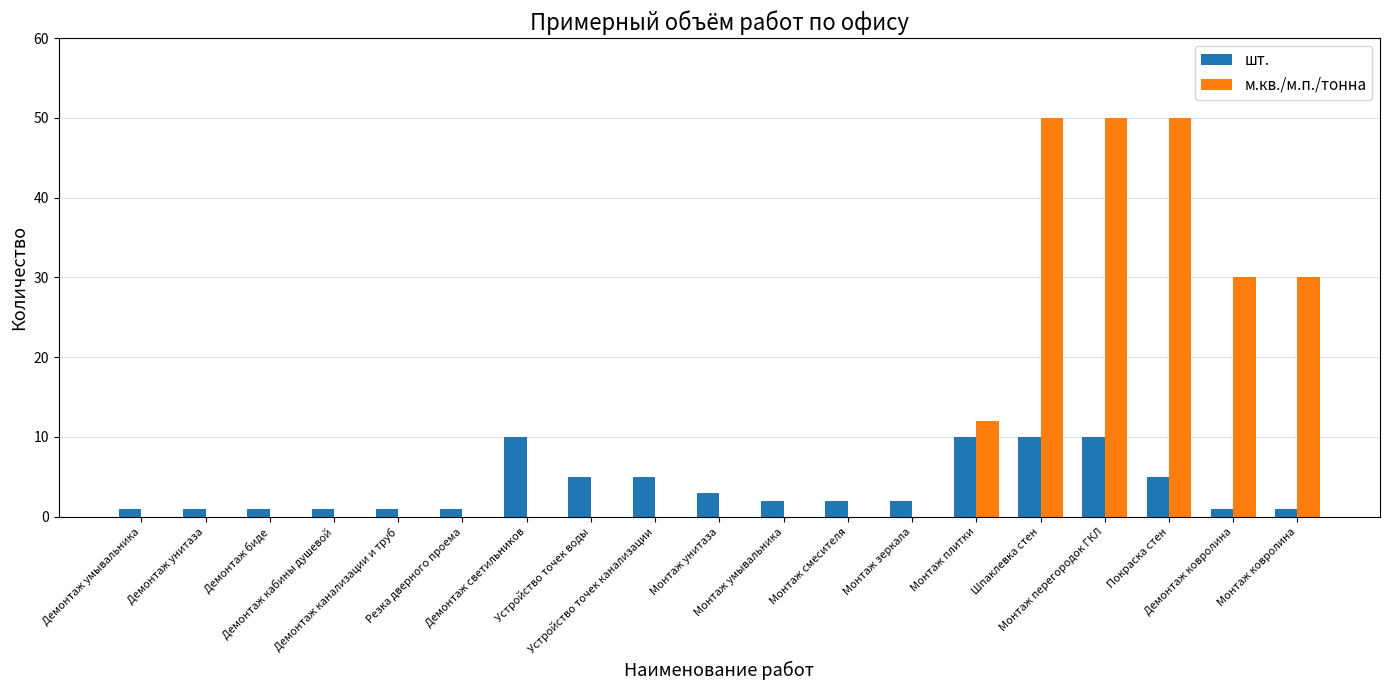

What is the total value across all series at Демонтаж биде?

1